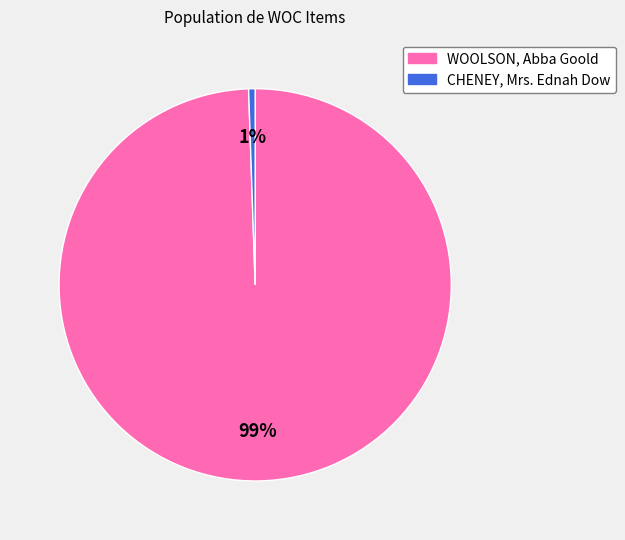

Which slice represents more than half of the pie?

WOOLSON, Abba Goold